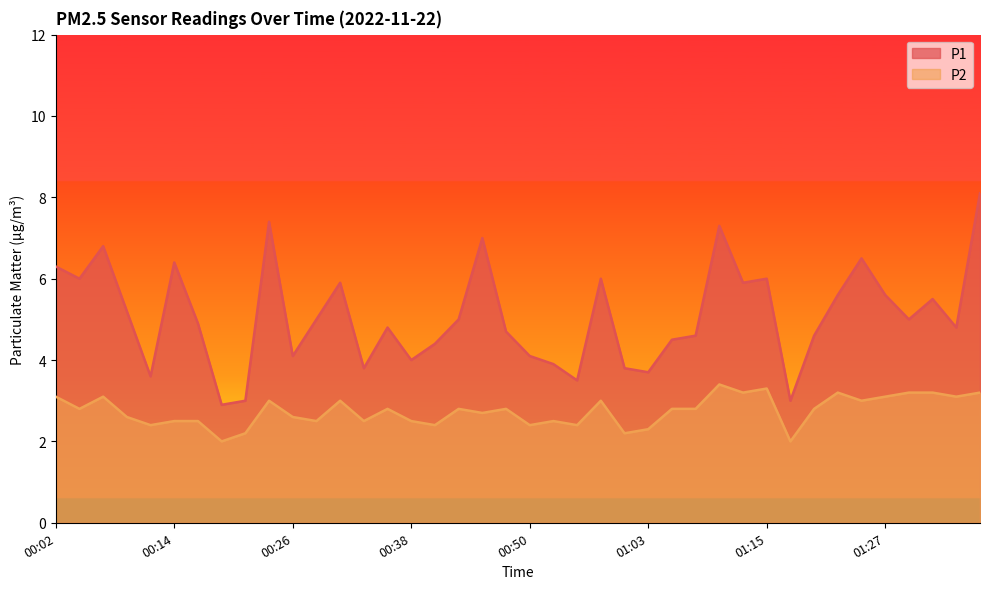

What are all the series names shown in the legend?

P1, P2